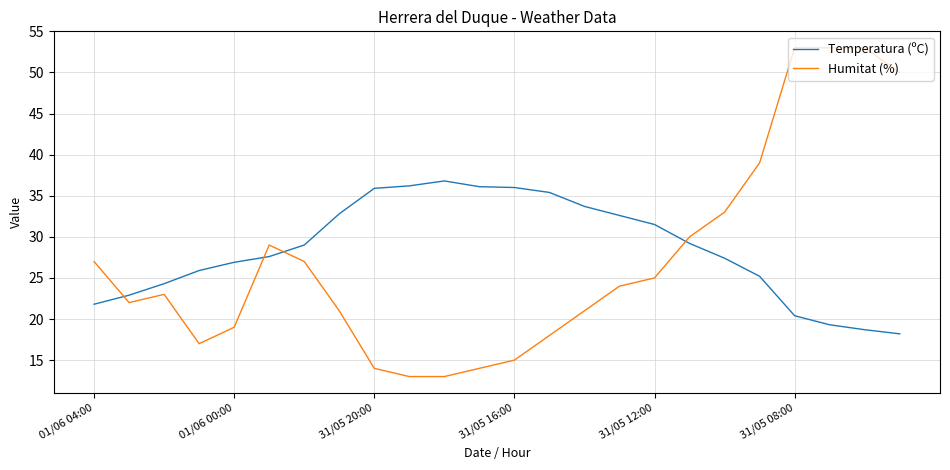

What is the lowest value of the Humitat (%) series?

13.0